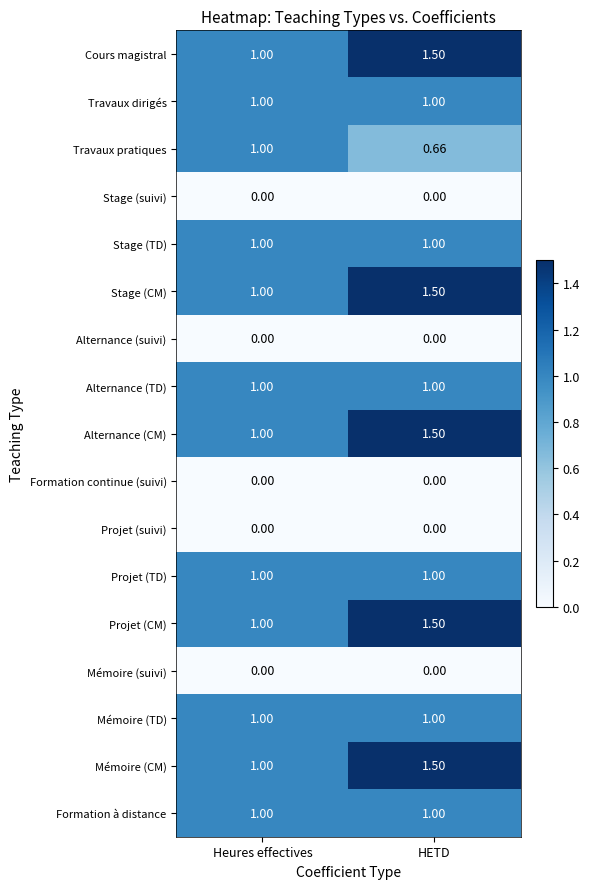

Which label corresponds to the largest value in the chart?

HETD